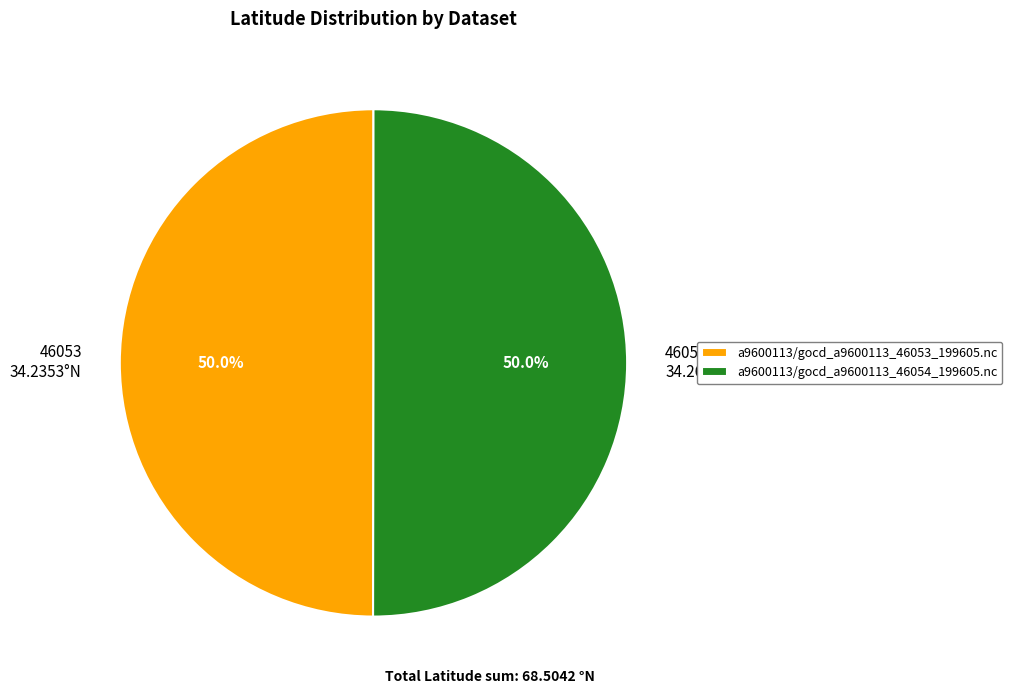

What percentage is NOT represented by 46054 34.2689°N?

50.0%